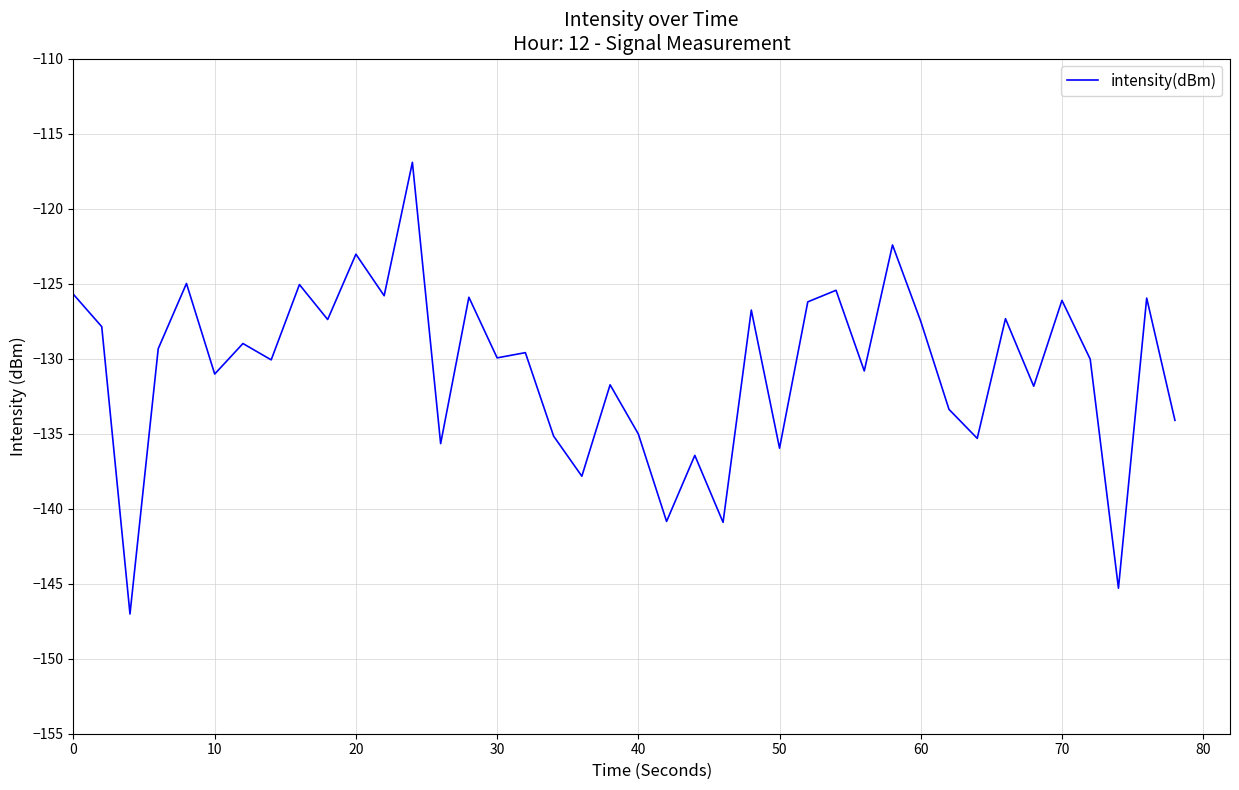

What is the smallest value displayed?

-147.0